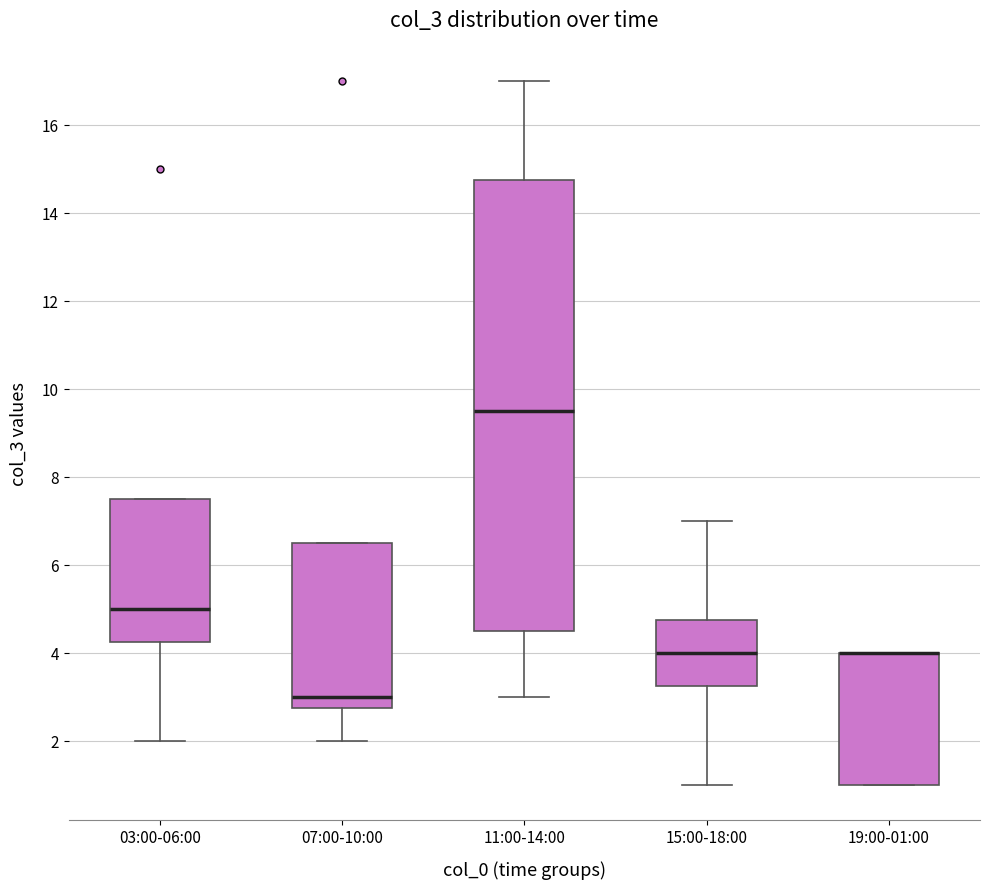

Which box is the tallest, from its lower edge to its upper edge?

11:00-14:00